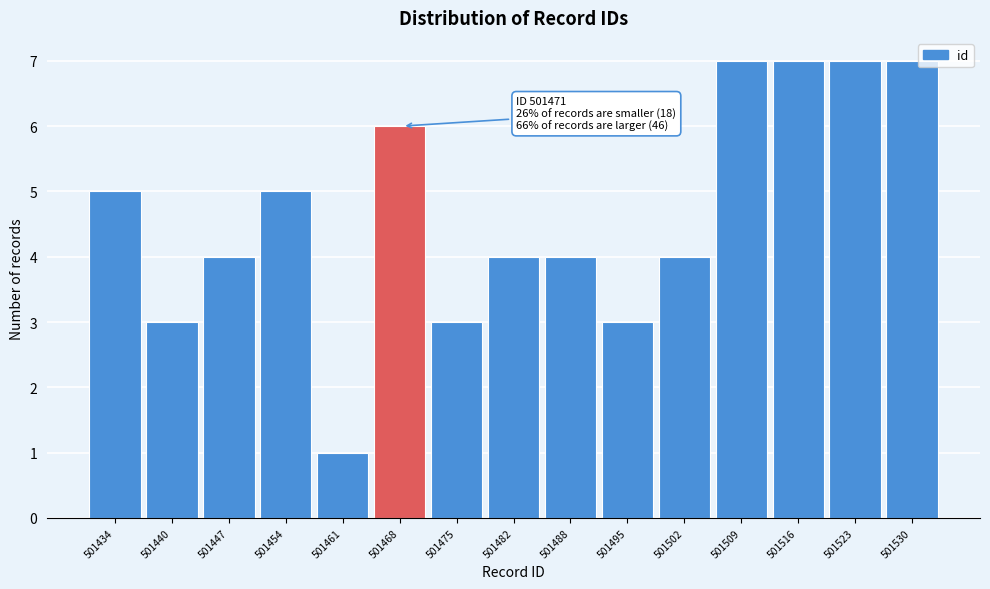

Reading right to left, transcribe all the data shown in this chart.

501530=7	501523=7	501516=7	501509=7	501502=4	501495=3	501488=4	501482=4	501475=3	501468=6	501461=1	501454=5	501447=4	501440=3	501434=5